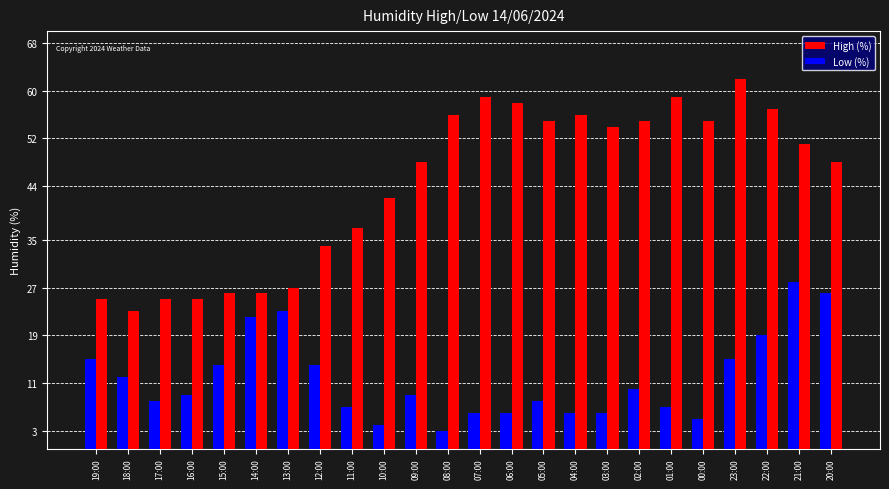

What position from the right is 03:00?

8